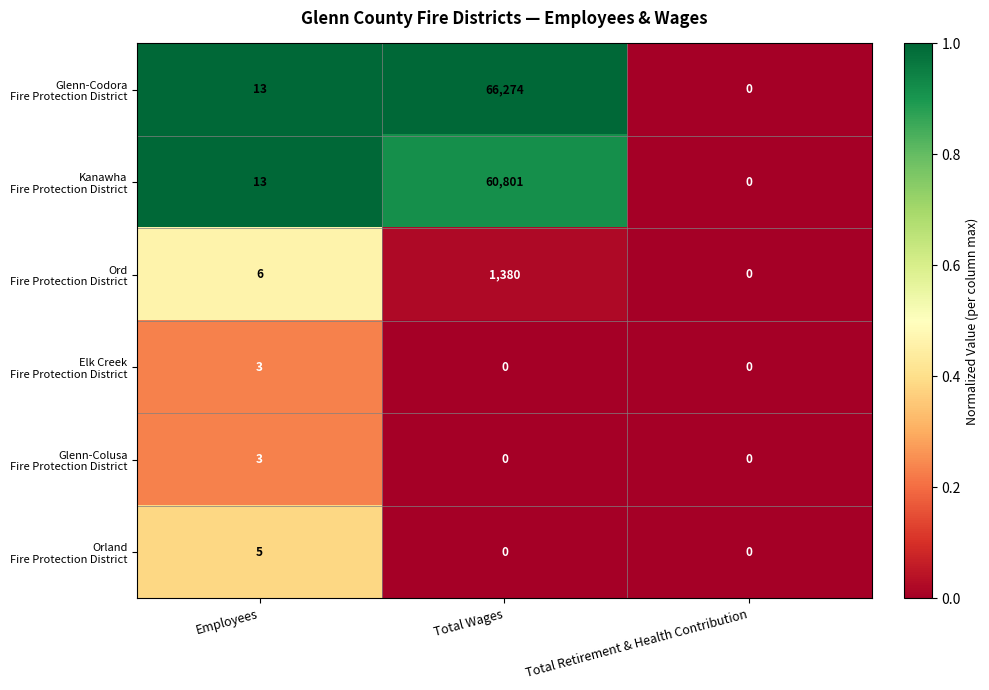

At which category is the sum across all series the highest?

Total Wages